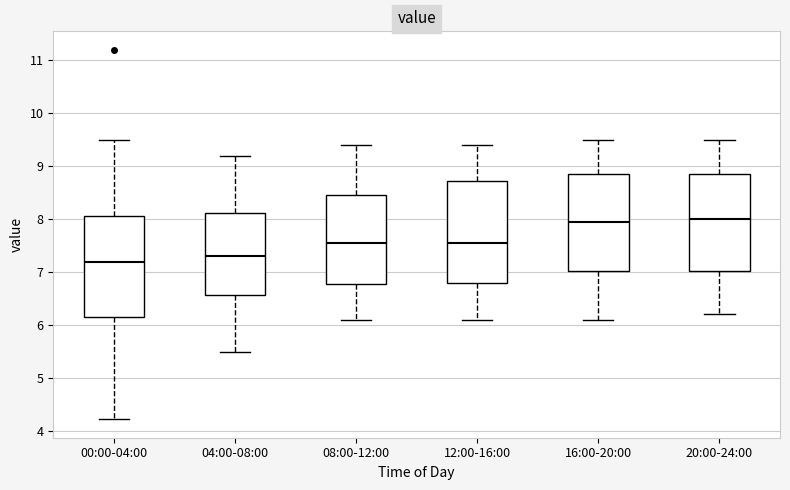

Reading left to right, read every box against the y-axis: the position of its median line, the range the box covers, and the ends of its whiskers. The values are not printed on the chart, so give them approximately, as read against the axis.

00:00-04:00: median 7.2, box 6.2 to 8.1, whiskers 4.2 to 9.5
04:00-08:00: median 7.3, box 6.6 to 8.1, whiskers 5.5 to 9.2
08:00-12:00: median 7.6, box 6.8 to 8.5, whiskers 6.1 to 9.4
12:00-16:00: median 7.6, box 6.8 to 8.7, whiskers 6.1 to 9.4
16:00-20:00: median 8.0, box 7.0 to 8.9, whiskers 6.1 to 9.5
20:00-24:00: median 8.0, box 7.0 to 8.9, whiskers 6.2 to 9.5